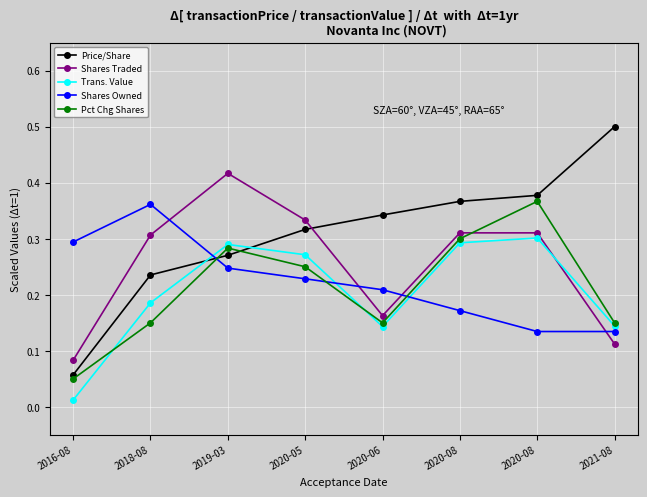

What is the value of the Shares Traded point at the 5th from the left?

0.2